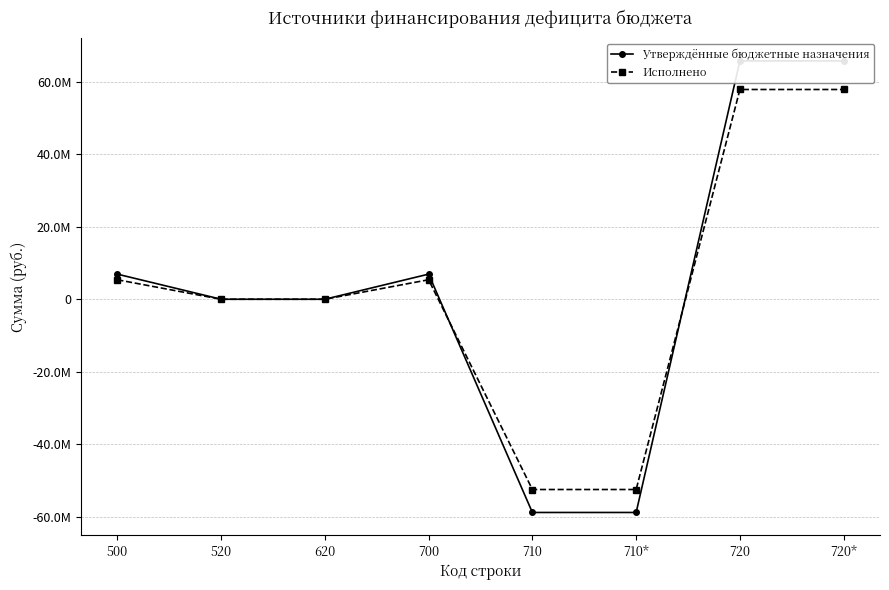

At which category is the sum across all series the highest?

720